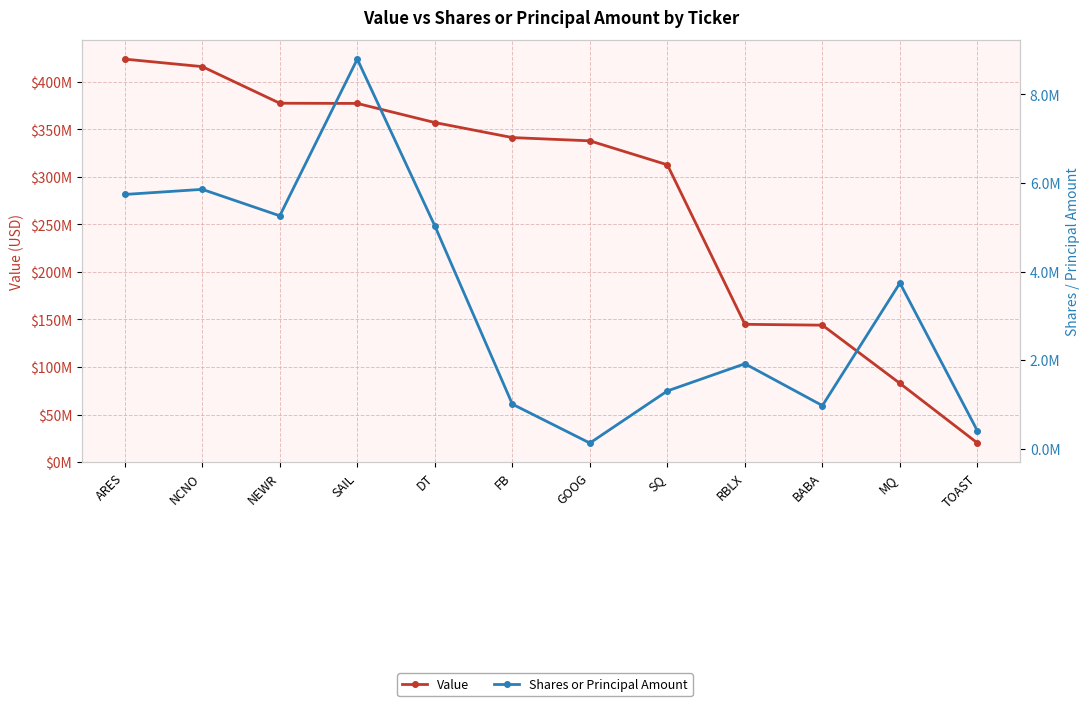

Rank the series by their average value, from lowest to highest.

Shares or Principal Amount, Value